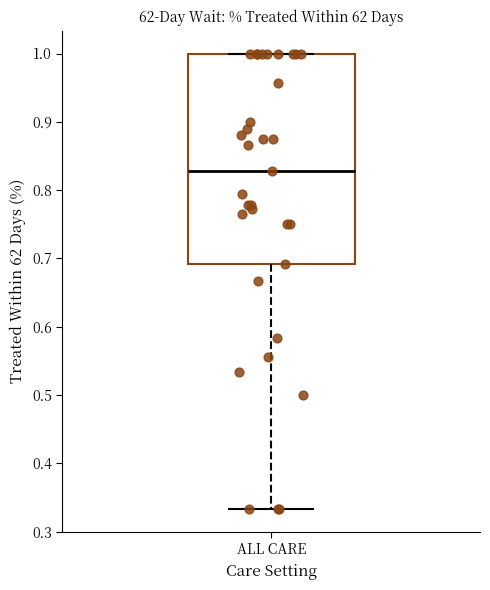

Read this box plot against the y-axis: the position of the median line, the range covered by the box, and the ends of both whiskers. The values are not printed on the chart, so give them approximately, as read against the axis.

median 0.83, box 0.69 to 1.00, whiskers 0.33 to 1.00